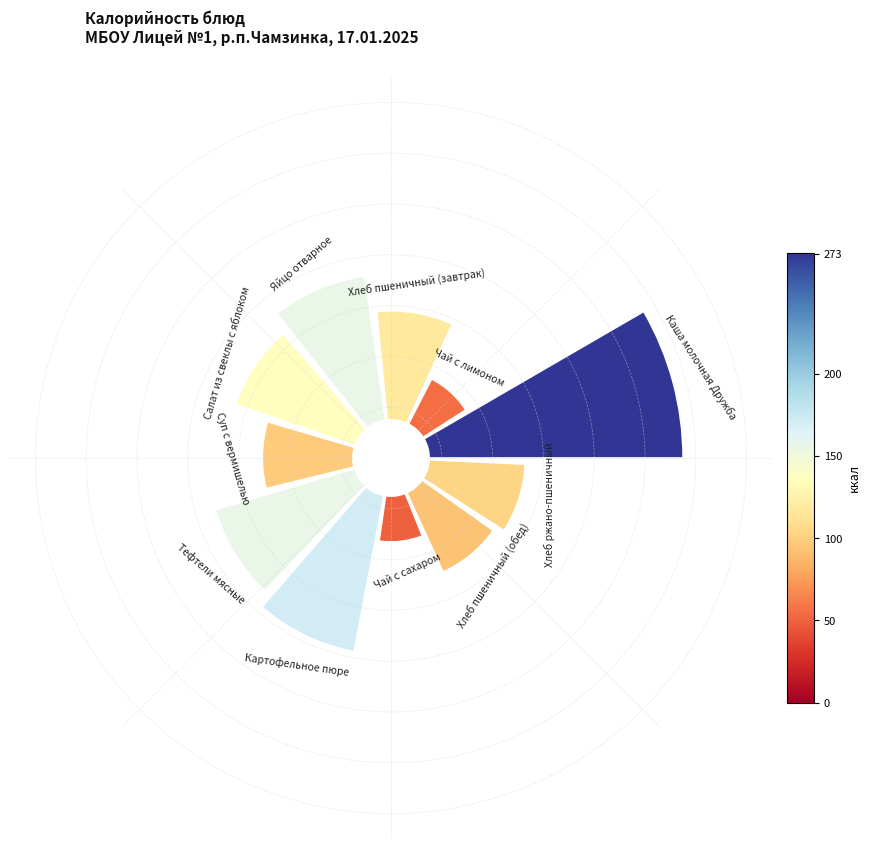

To the nearest percent, what is the average slice percentage?

9%